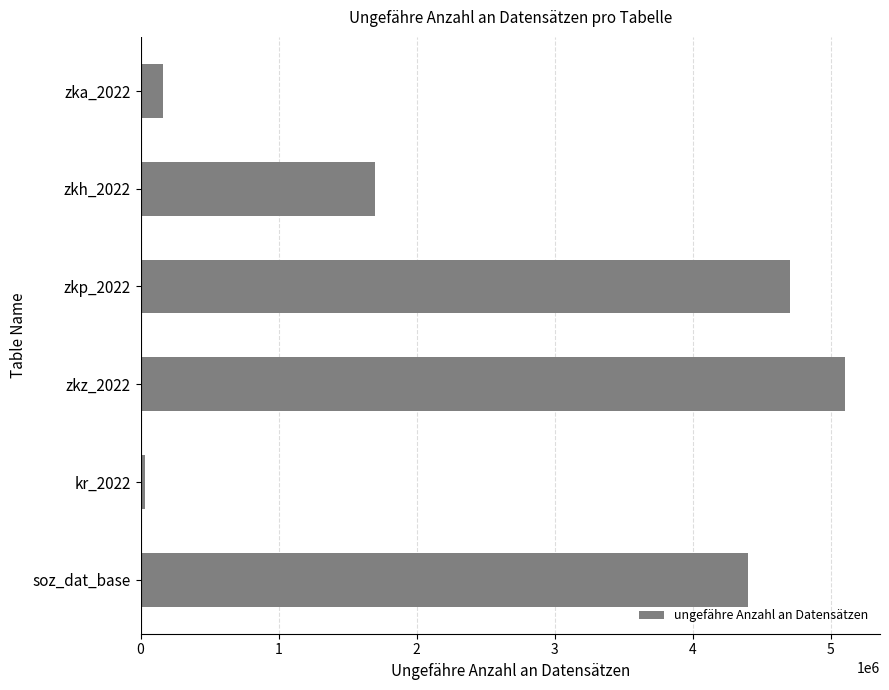

What is the difference between the maximum and minimum values?

5068000